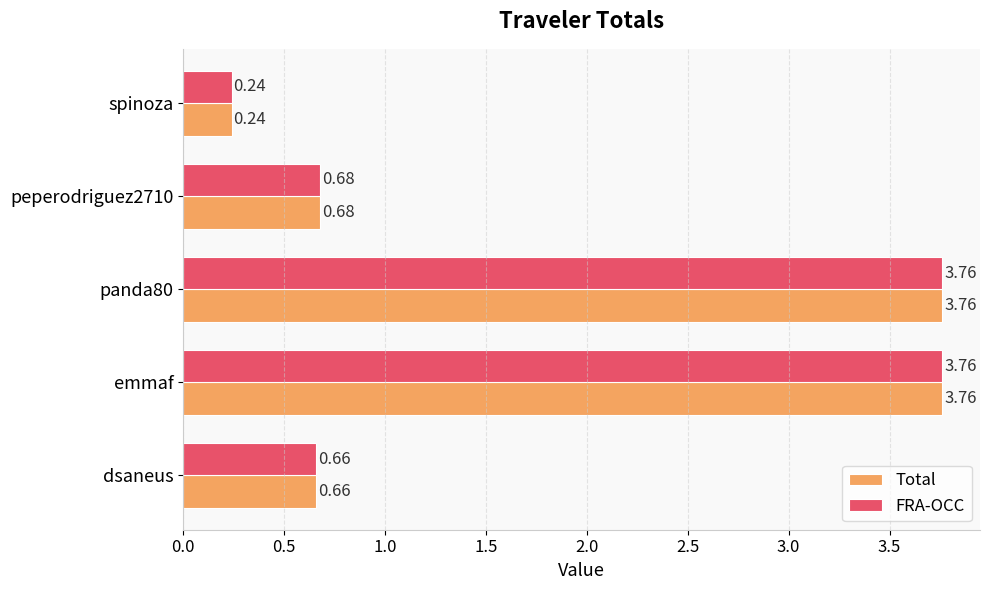

Is the value of Total at dsaneus greater than the value of FRA-OCC at emmaf?

No